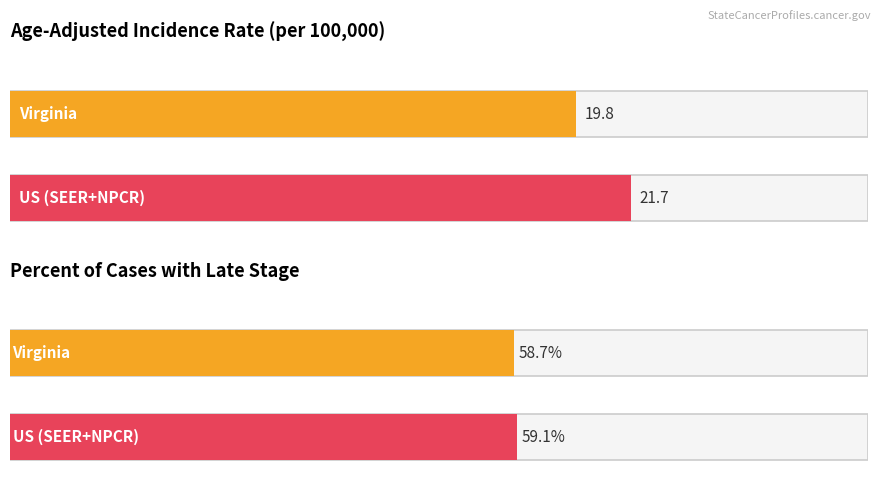

Is the value of Percent of Cases with Late Stage at US (SEER+NPCR) greater than the value of Age-Adjusted Incidence Rate at US (SEER+NPCR)?

Yes